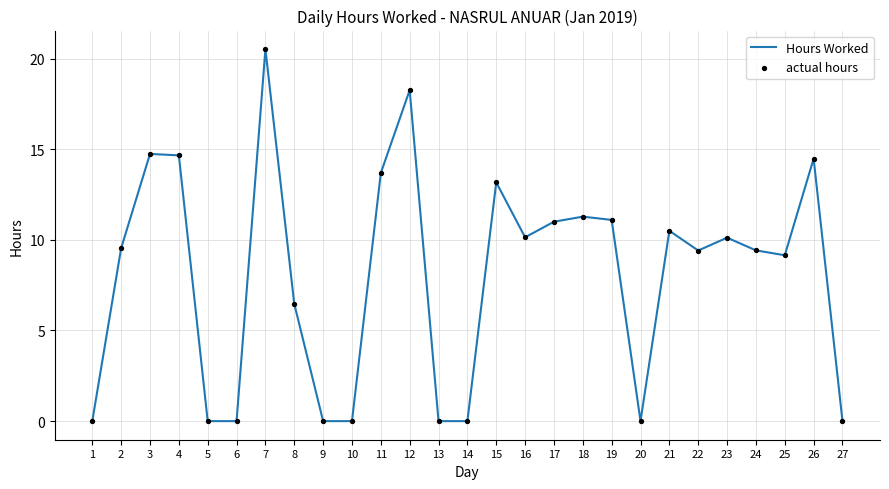

What is the difference between the maximum and minimum values?

20.5